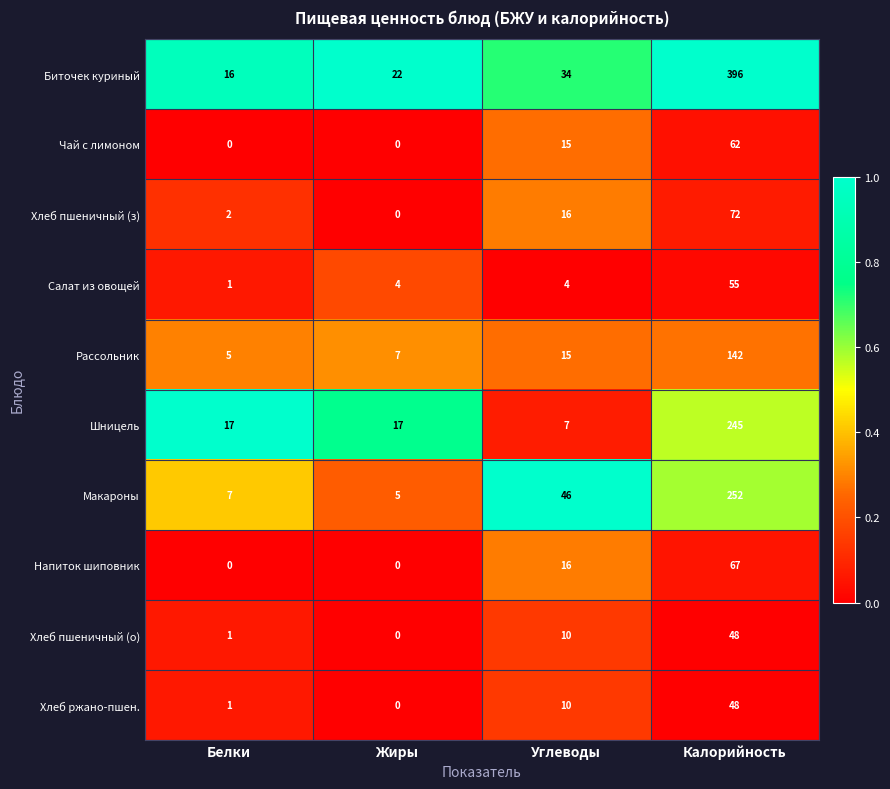

Between Жиры and Калорийность, which series saw the biggest shift?

Биточек куриный